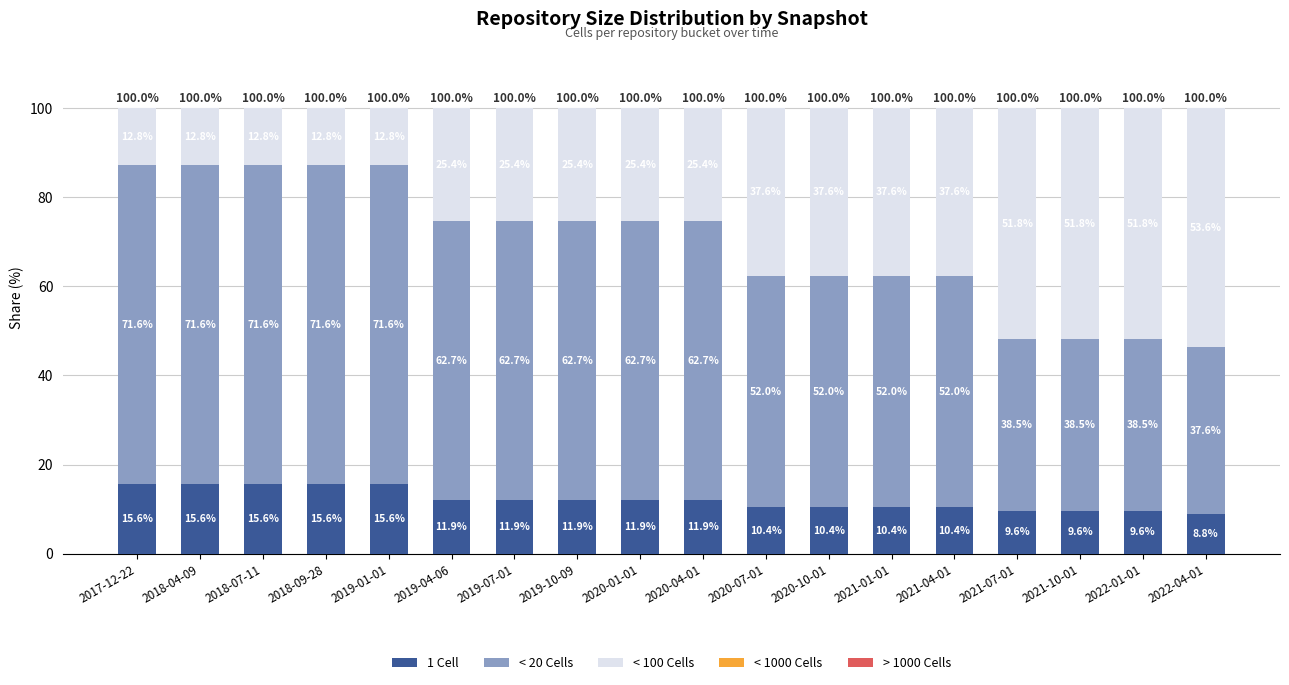

How many bars are there in total?

18